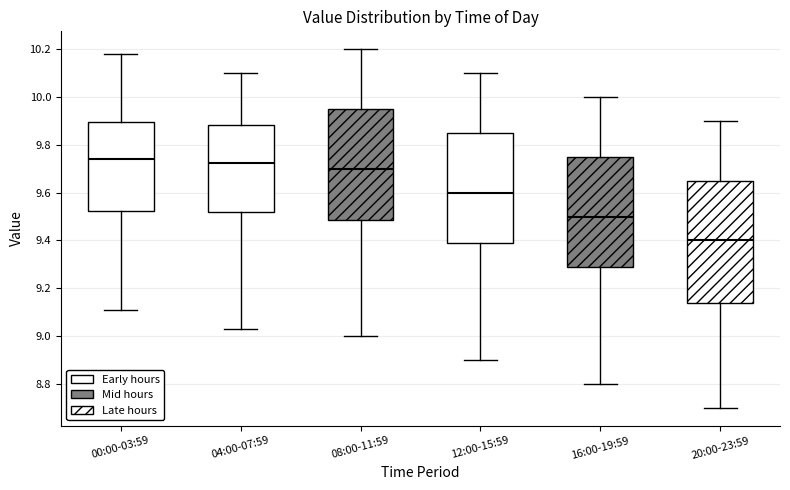

Reading left to right, transcribe this box plot: for each box, give where its median line is, the range the box spans, and where its two whiskers end, as read against the y-axis. The values are not printed on the chart, so give them approximately, as read against the axis.

00:00-03:59: median 9.74, box 9.52 to 9.90, whiskers 9.12 to 10.18
04:00-07:59: median 9.72, box 9.52 to 9.88, whiskers 9.04 to 10.10
08:00-11:59: median 9.70, box 9.48 to 9.96, whiskers 9.00 to 10.20
12:00-15:59: median 9.60, box 9.38 to 9.86, whiskers 8.90 to 10.10
16:00-19:59: median 9.50, box 9.28 to 9.76, whiskers 8.80 to 10.00
20:00-23:59: median 9.40, box 9.14 to 9.66, whiskers 8.70 to 9.90